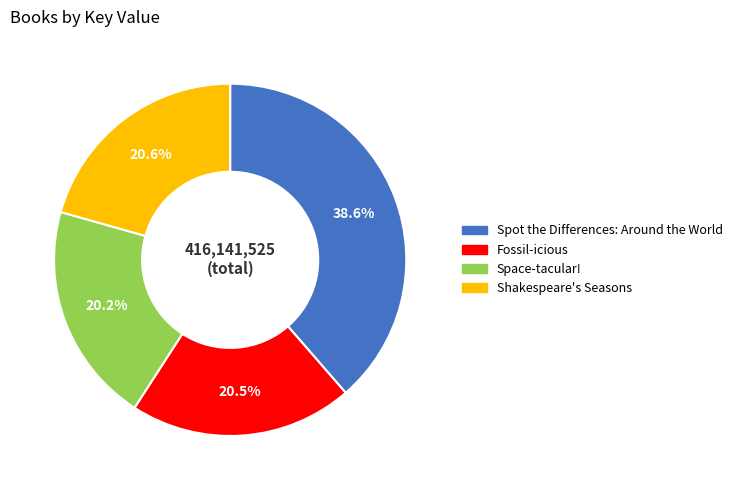

Which category has the biggest portion of the pie?

Spot the Differences: Around the World